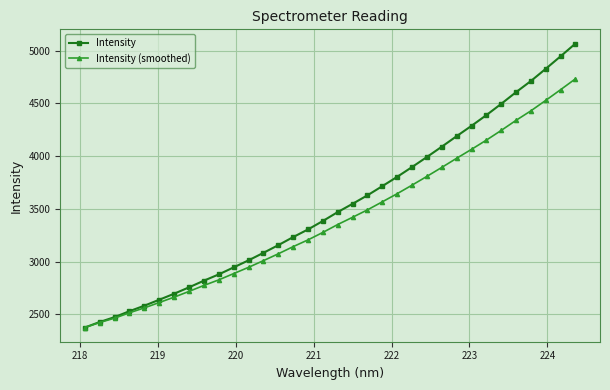

Which series has the largest total across all categories?

Intensity